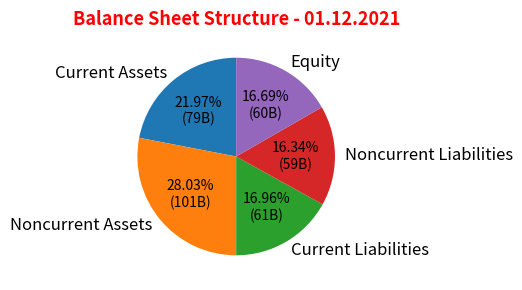

To the nearest percent, what percentage of the pie is Noncurrent Liabilities?

16%